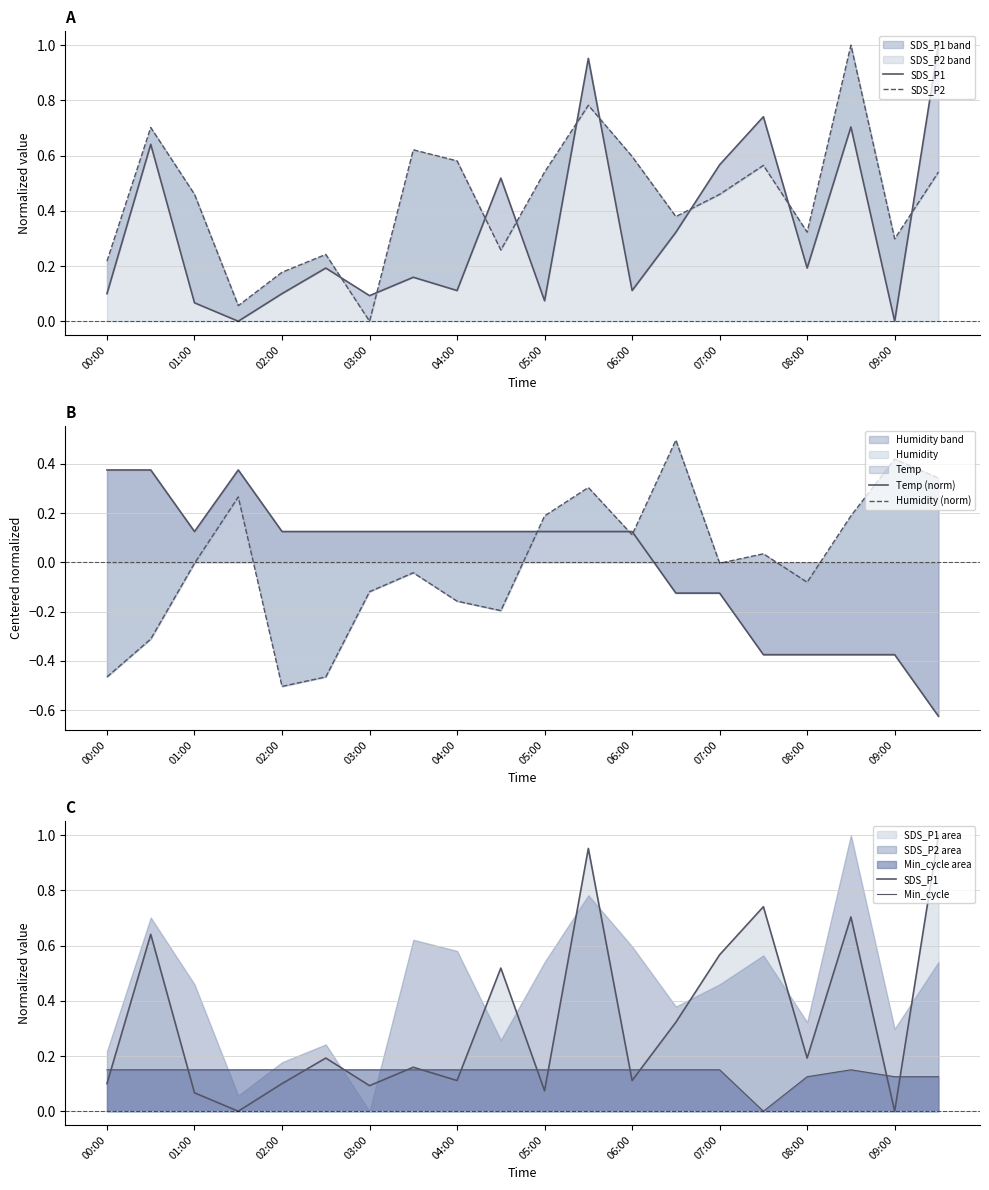

What is the value of the SDS_P2 point at the 8th from the left?

0.6